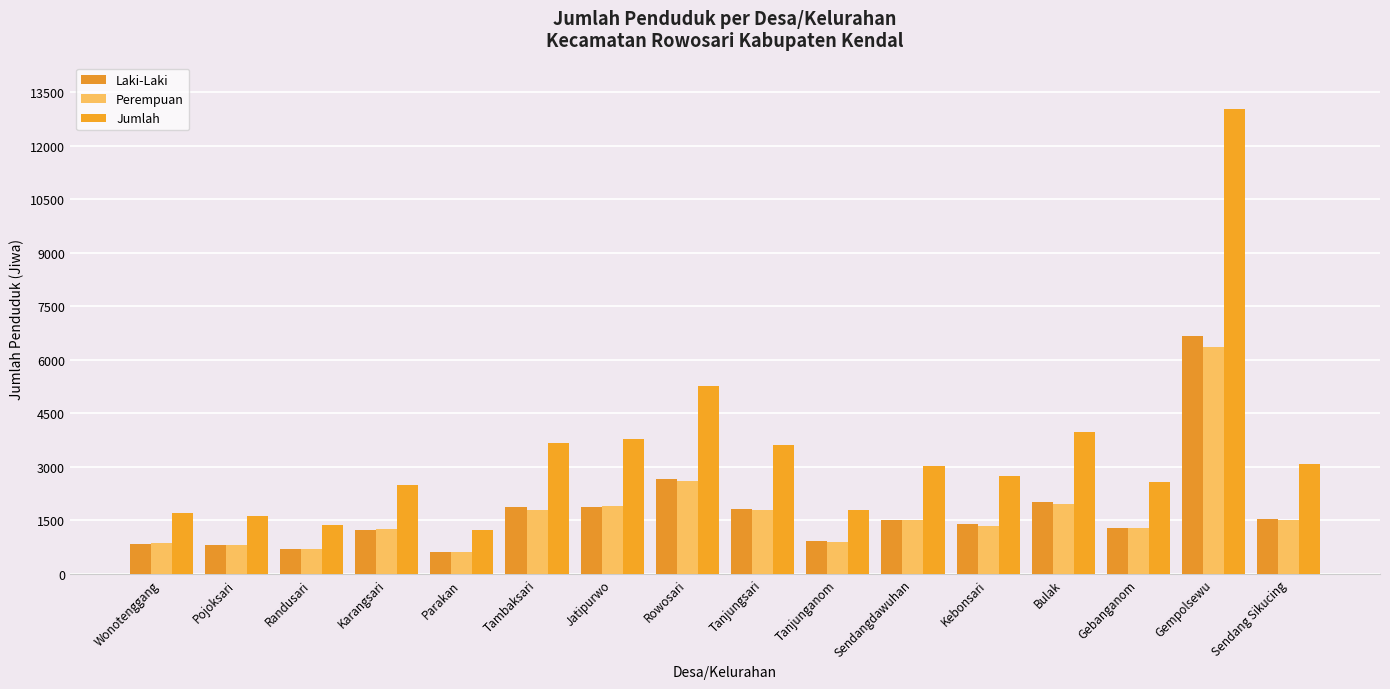

At how many categories does at least one series exceed 10894?

1